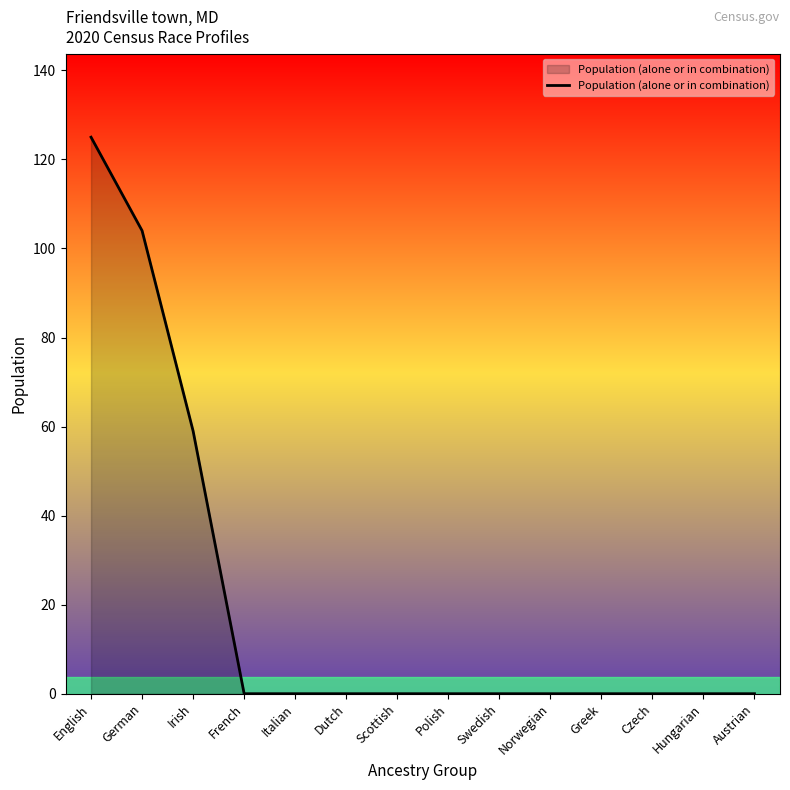

What position from the left is Swedish?

9